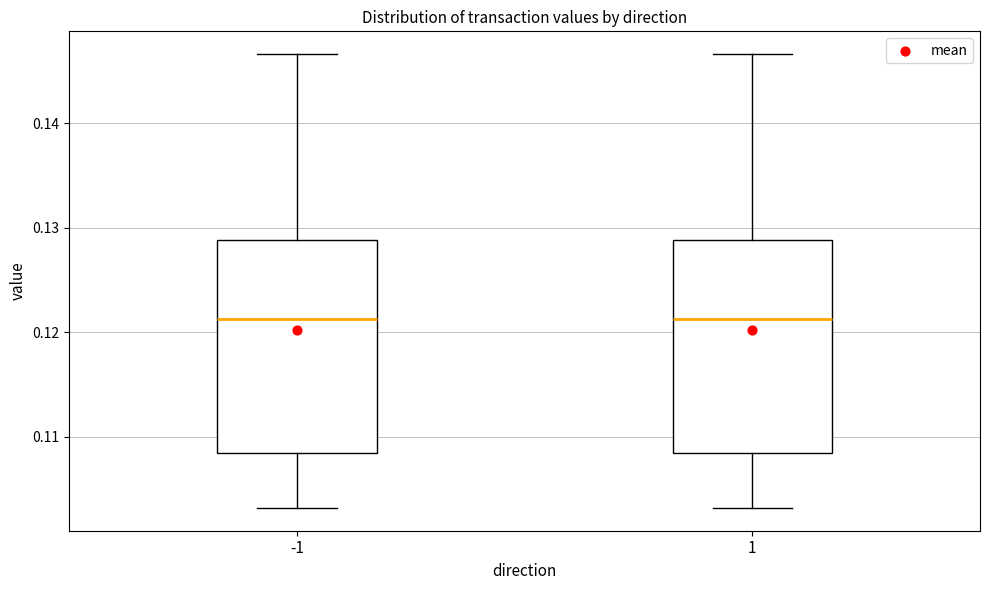

Where does the median line of the box at x = 1 sit on the y-axis? The values are not printed on the chart, so give them approximately, as read against the axis.

0.121